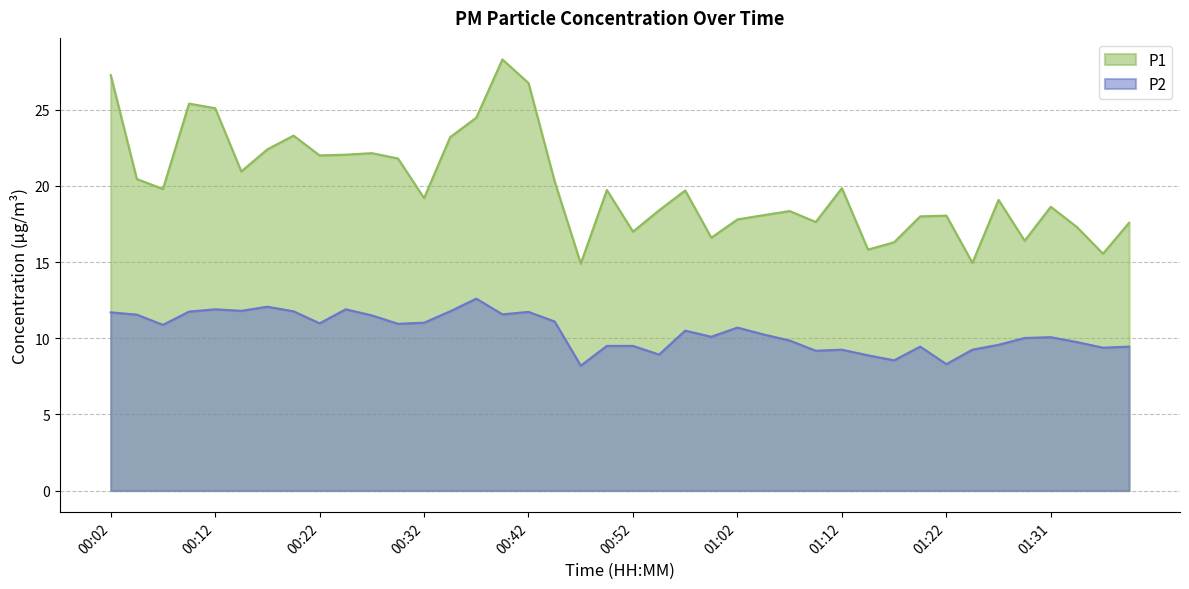

How many distinct data groups are displayed?

2